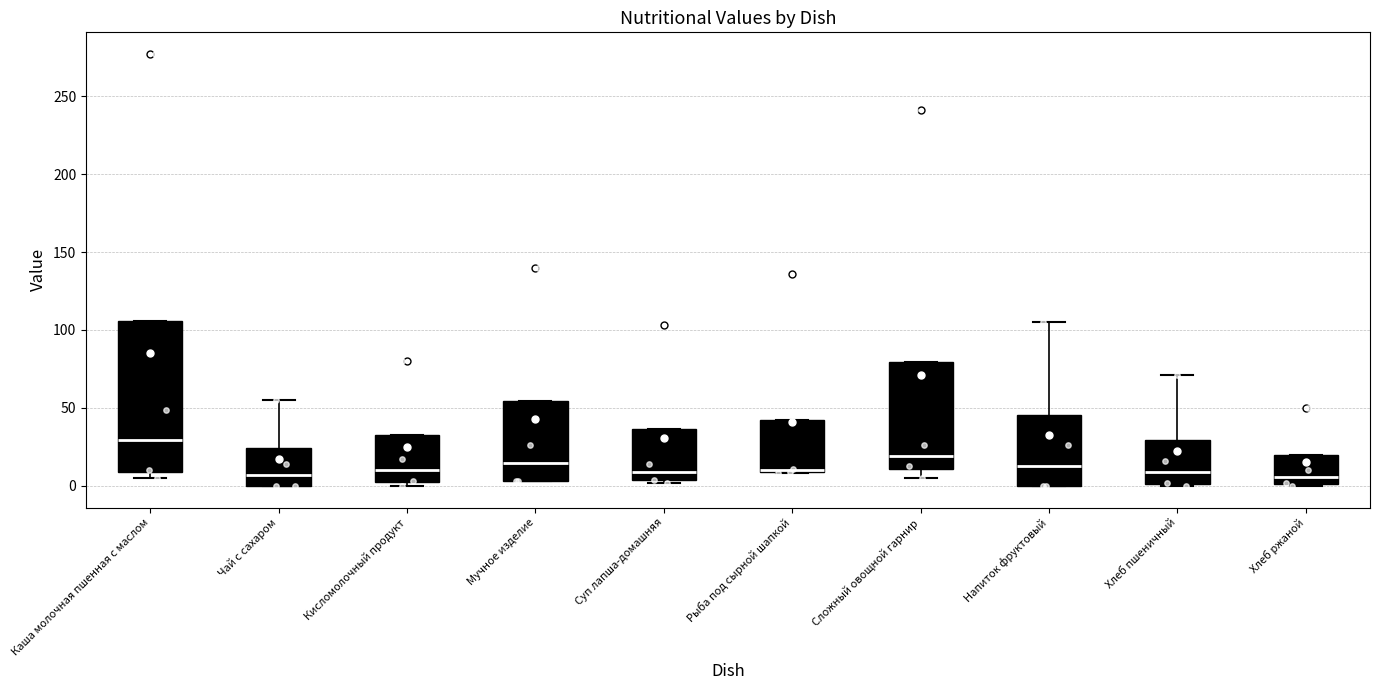

Which box has the highest median line?

Каша молочная пшенная с маслом